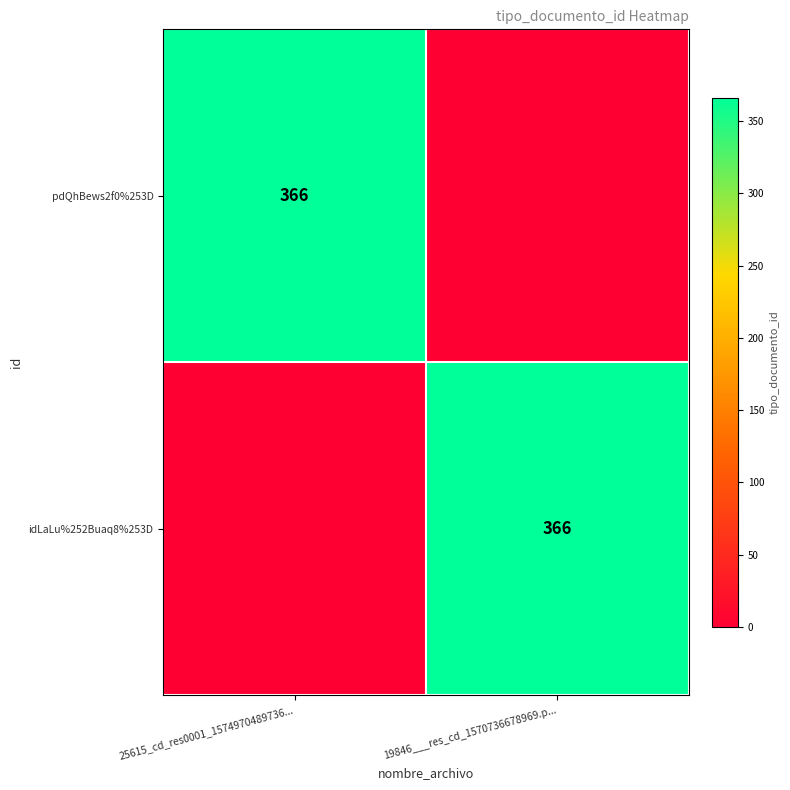

The value of idLaLu%252Buaq8%253D at 19846___res_cd_1570736678969.p... is 630. True or false?

False